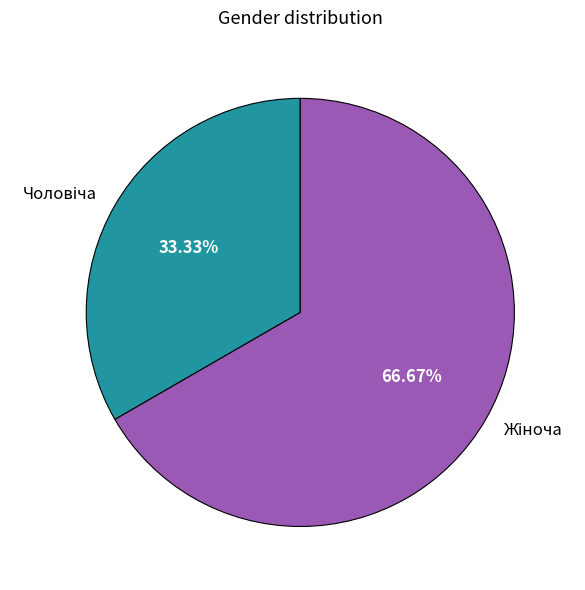

Is there a majority slice in this chart?

Yes